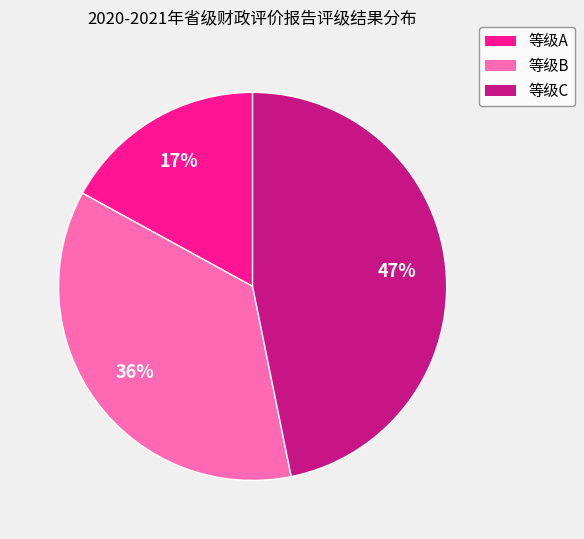

Rank the categories by value from highest to lowest.

等级C, 等级B, 等级A